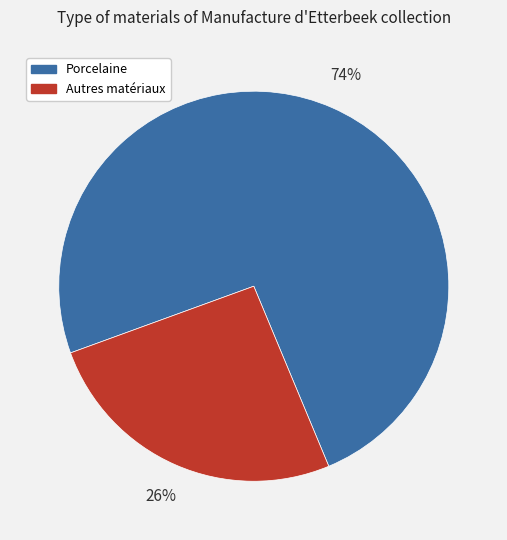

Is there any slice that represents more than half of the pie?

Yes